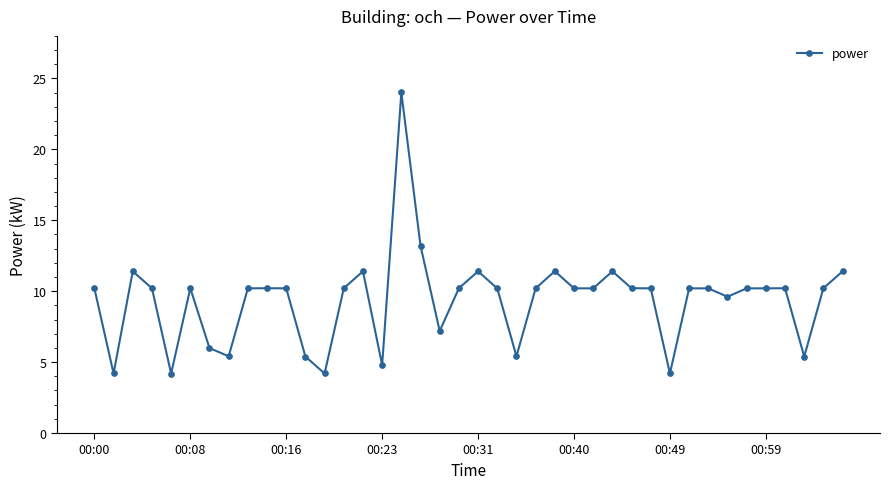

True or false: the data has more than 1 interior local peaks.

True